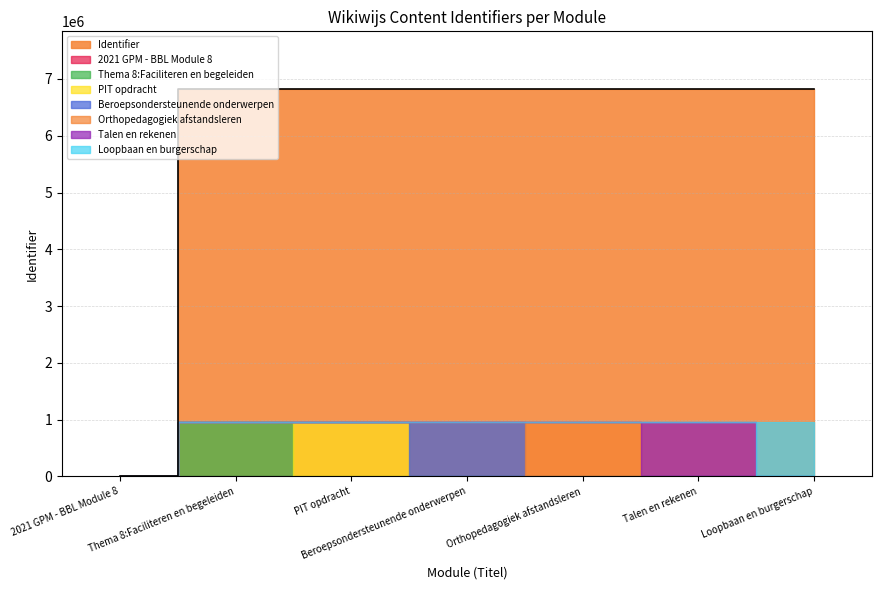

What is the greatest value displayed?

6815935